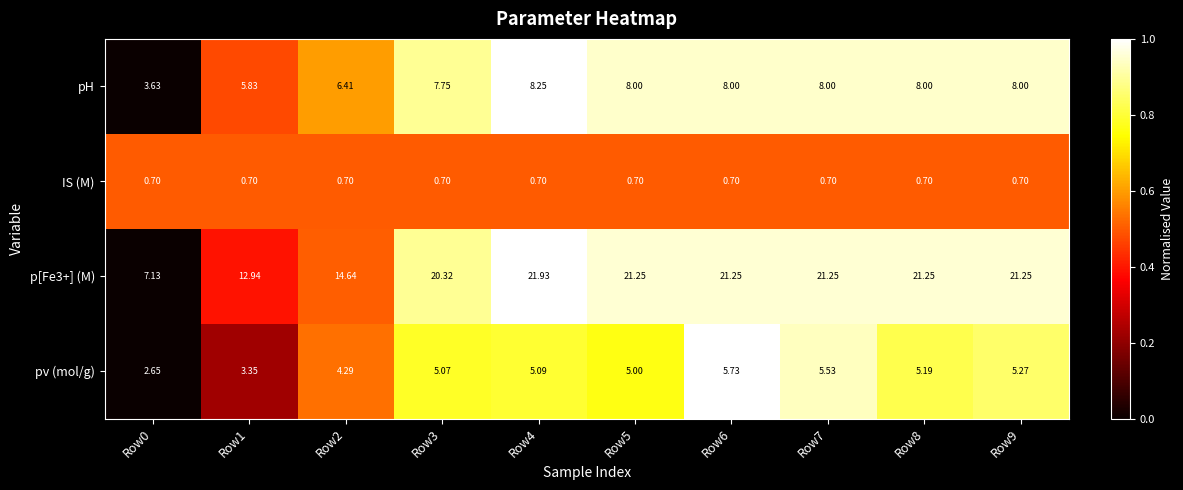

What is the greatest value displayed?

21.9